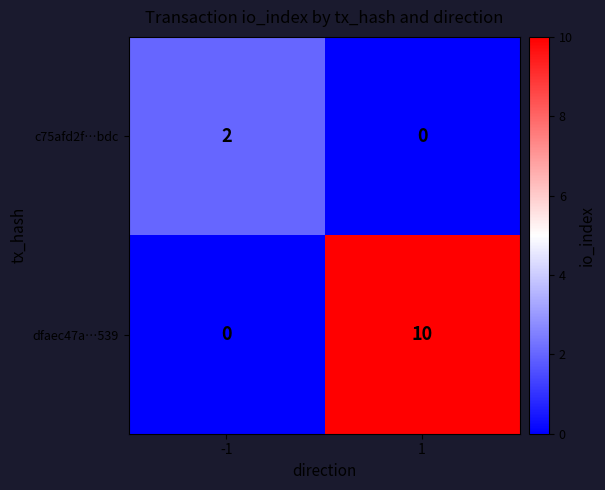

At how many categories does at least one series exceed 5?

1